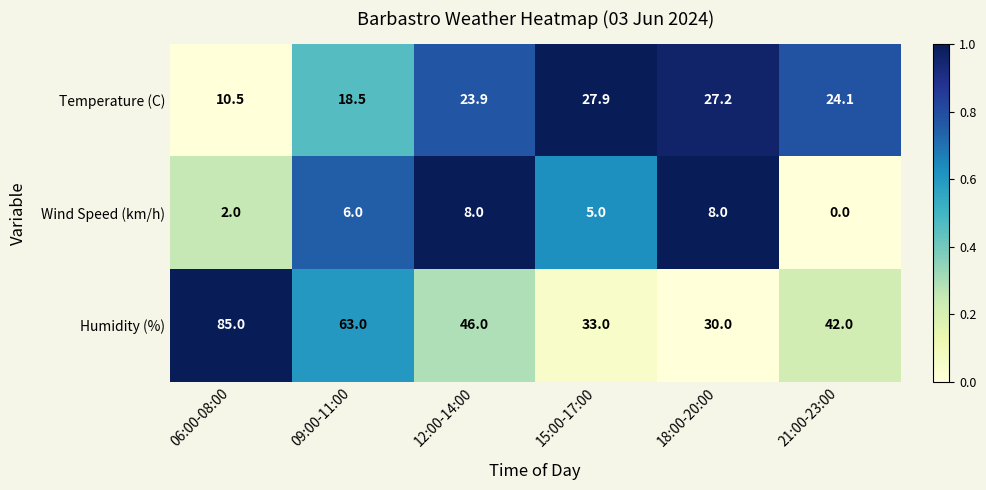

Which category has the lowest value across all series?

21:00-23:00